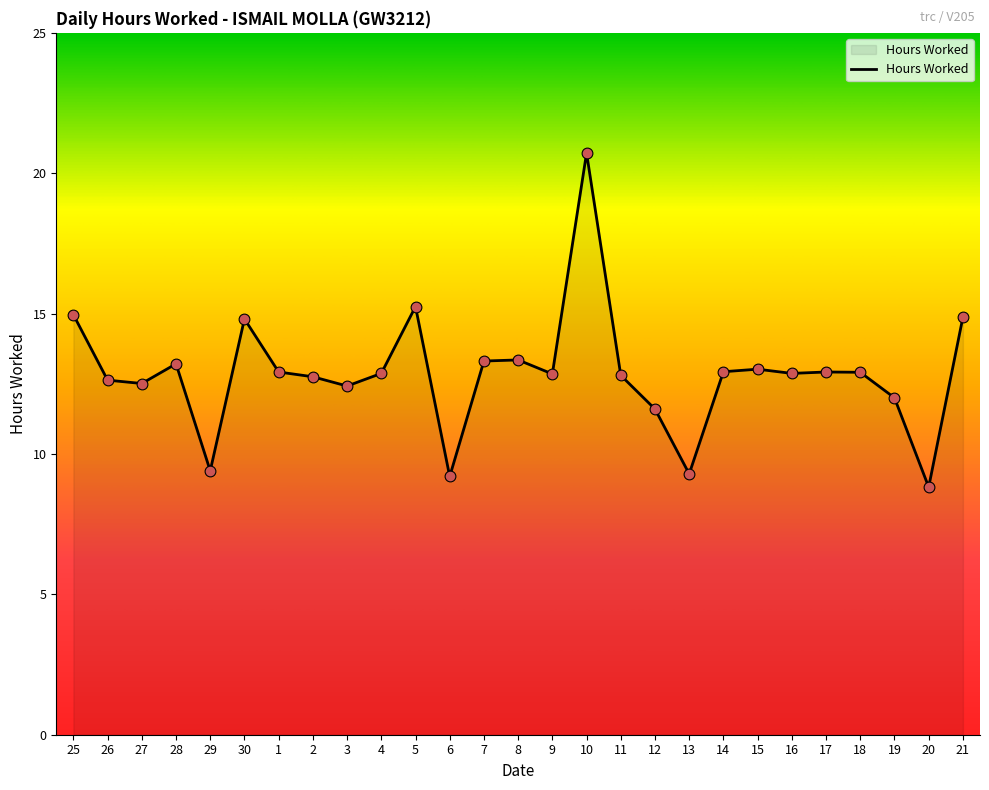

What is the change in value from 6 to 16?

+3.7